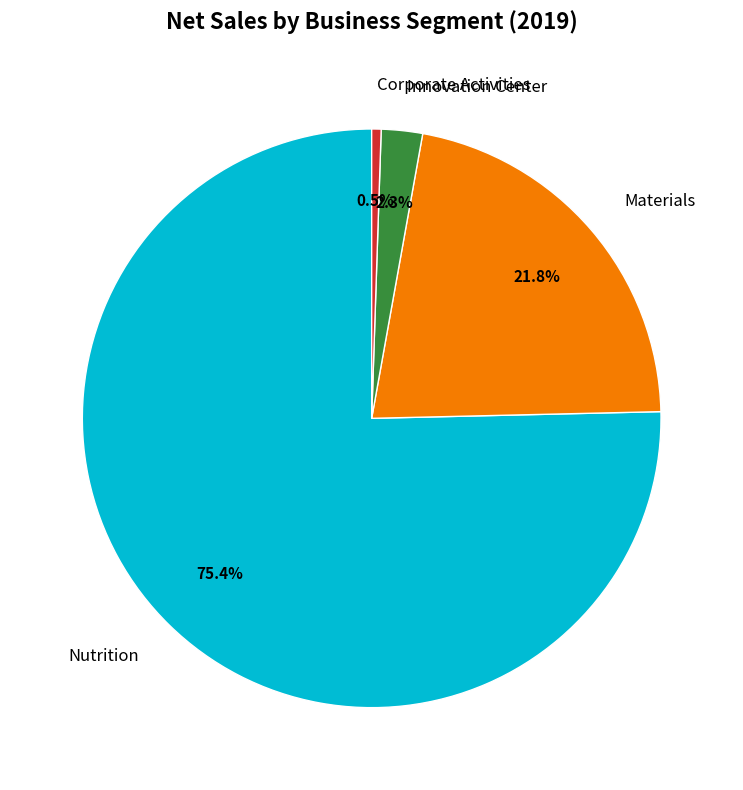

Which slice represents more than half of the pie?

Nutrition